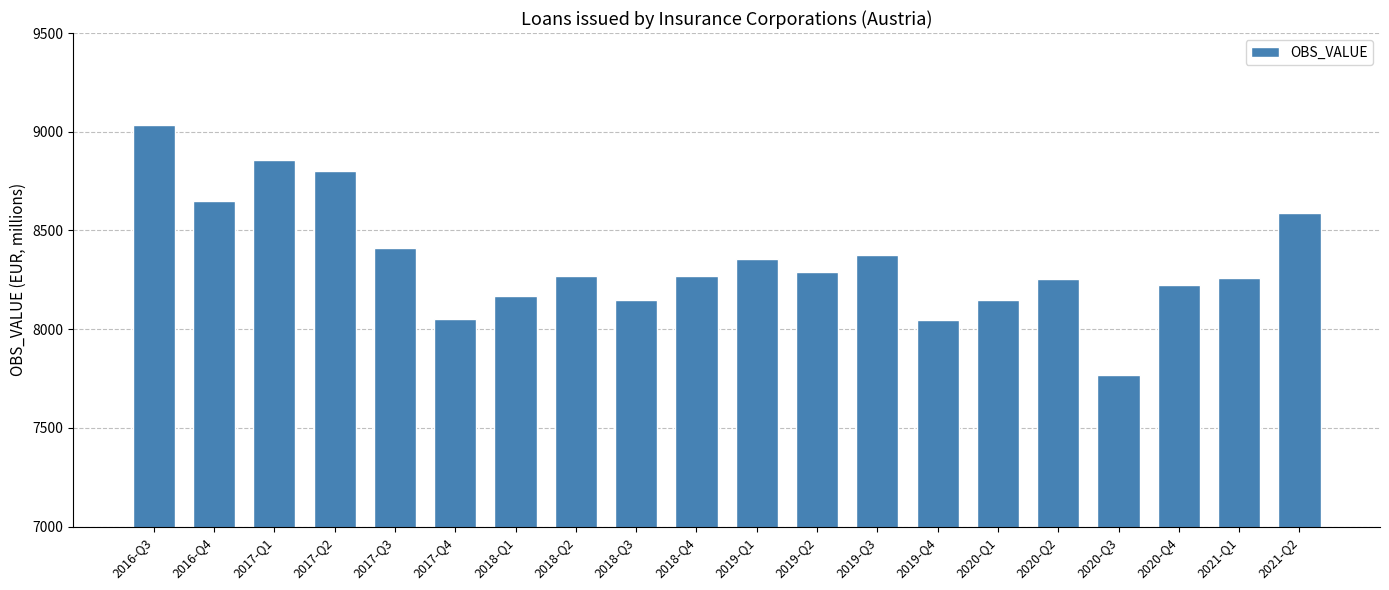

Read the value at 2018-Q2, to the nearest 10.

8270